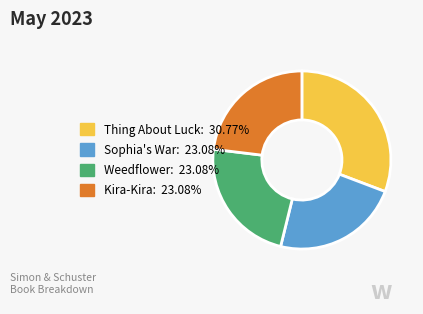

Between Sophia's War and Thing About Luck, which is larger?

Thing About Luck